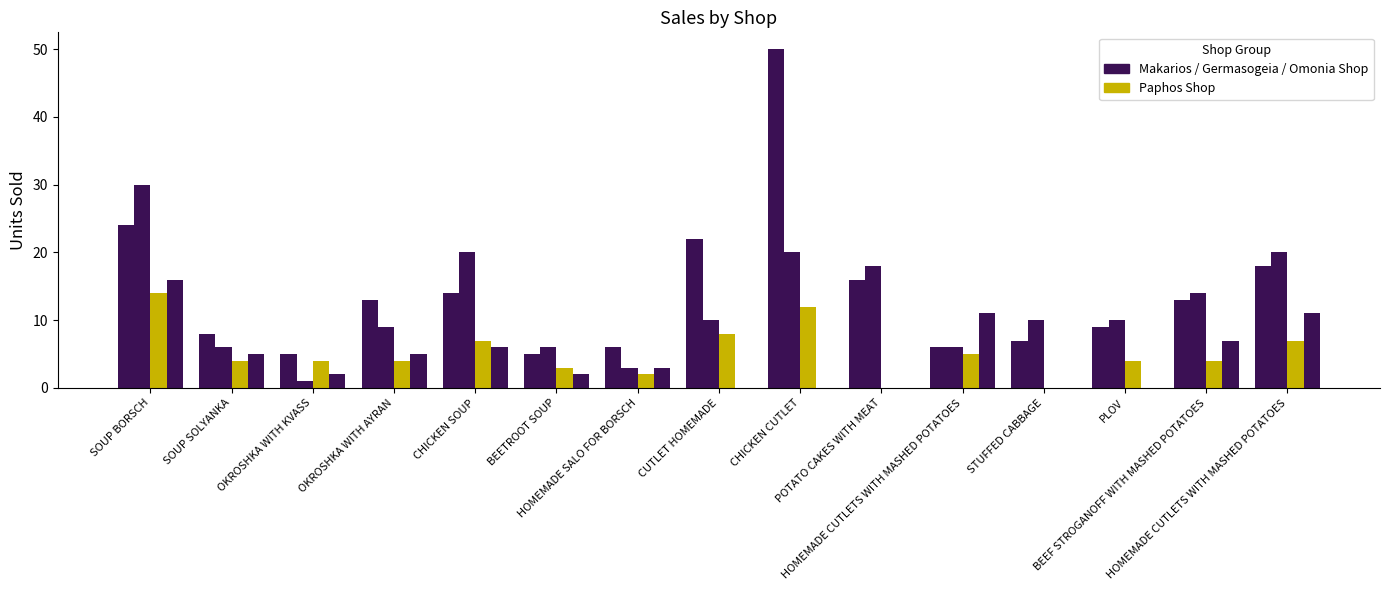

How many groups of bars are there?

15